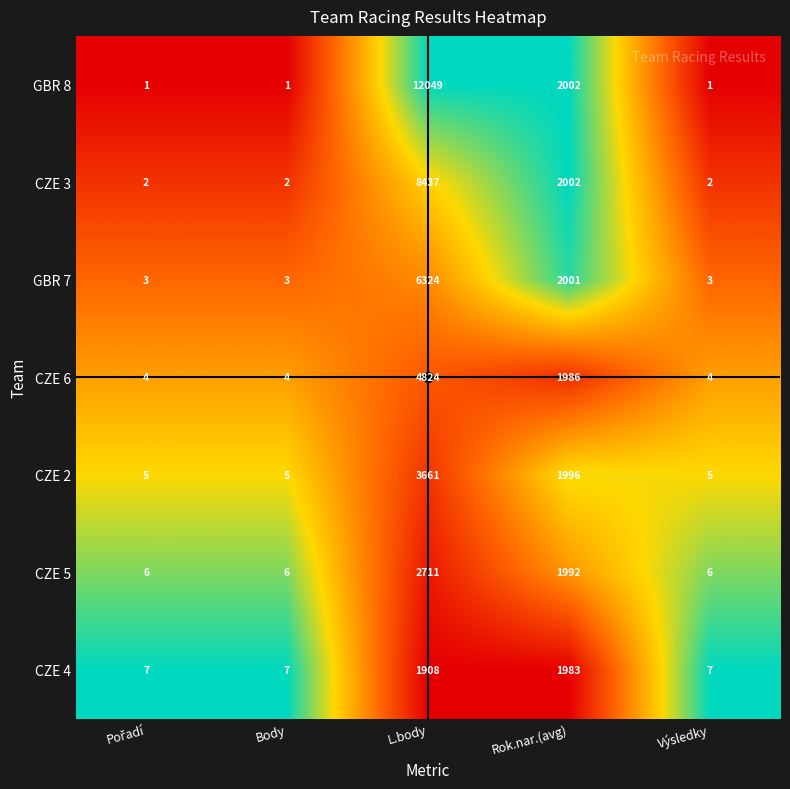

The value of CZE 3 at L.body is 5730. True or false?

False